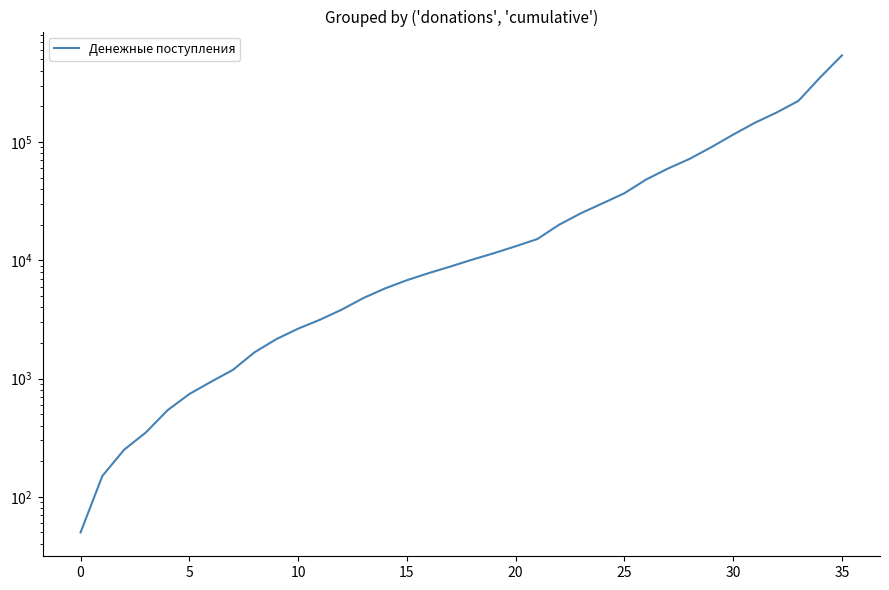

What is the label of the 24th point from the right?

12